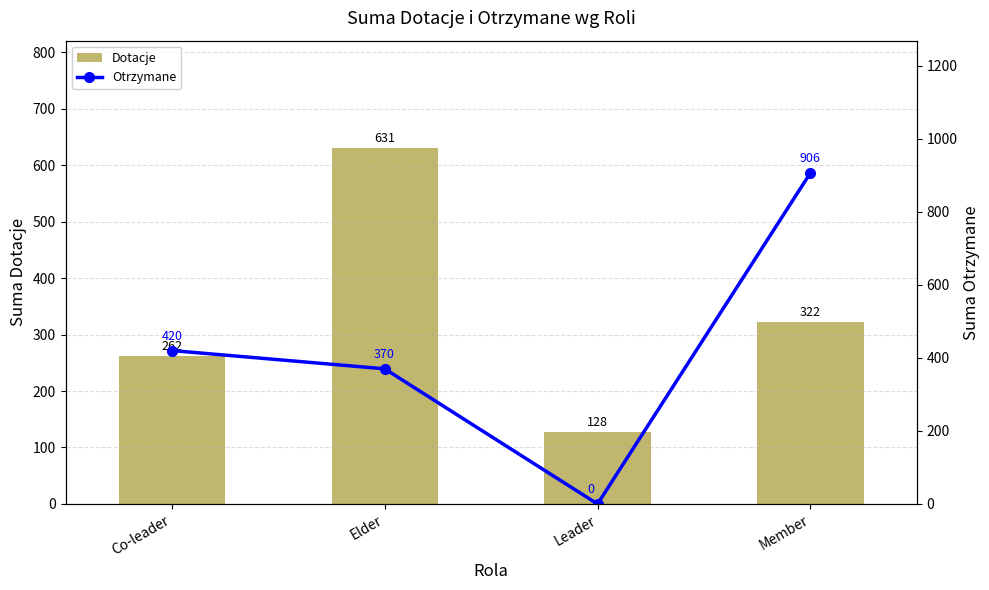

Where does the Dotacje series first go above 322?

Elder